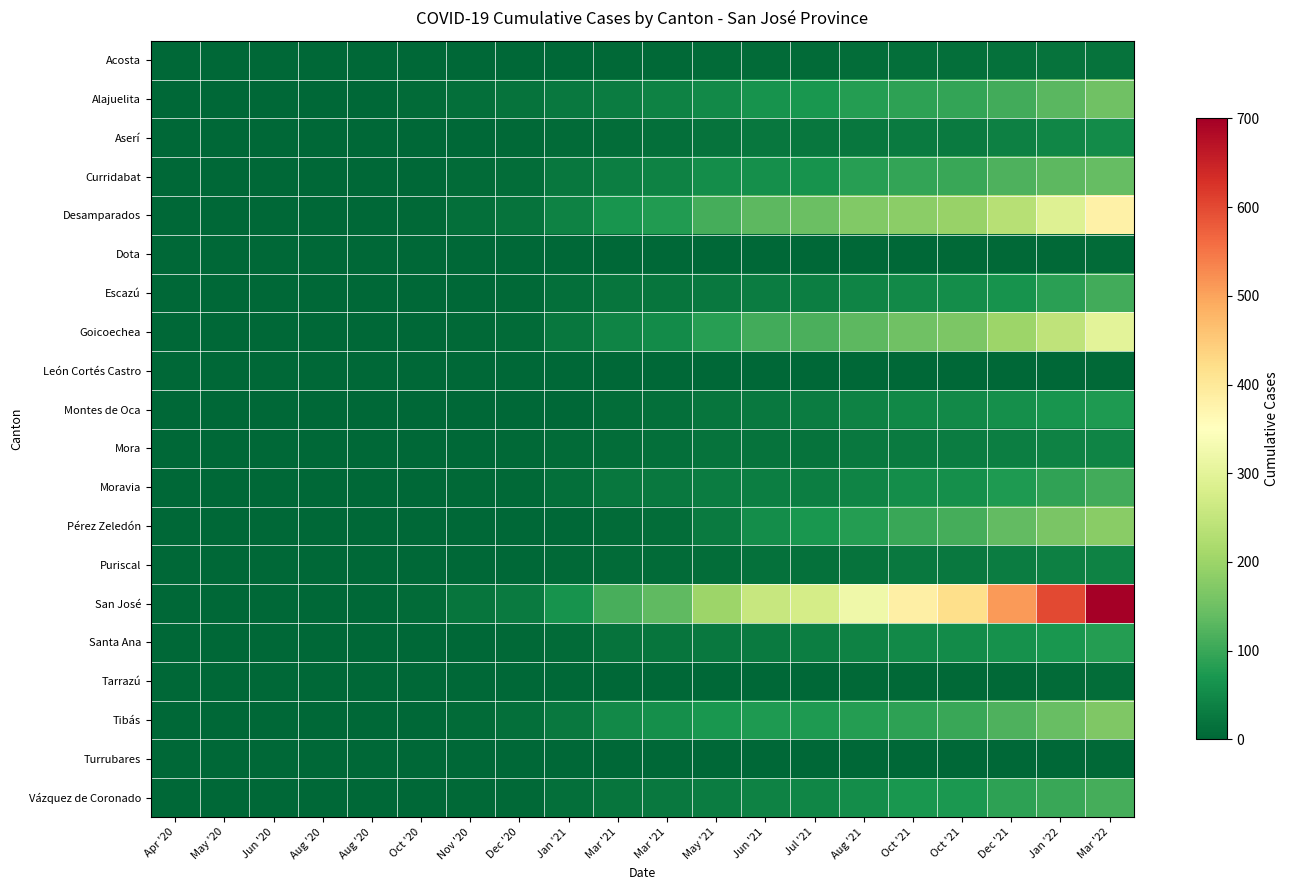

Between May '20 and Oct '21, which series saw the biggest shift?

San José